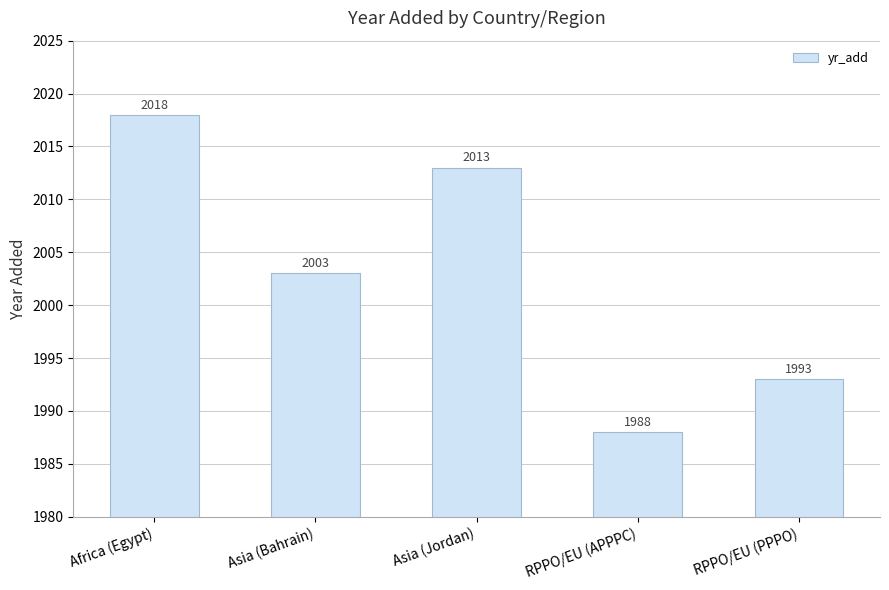

Does the chart contain any negative values?

No